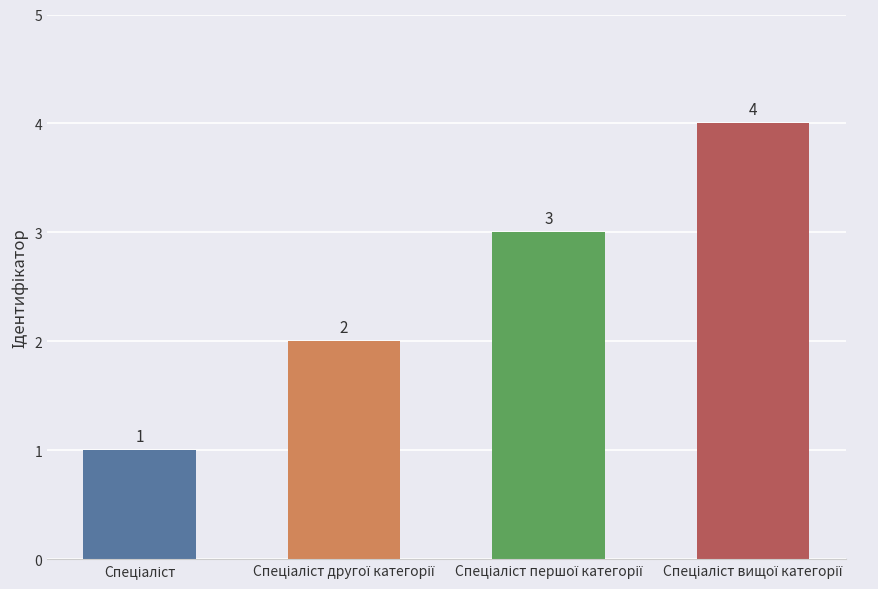

What is the greatest value displayed?

4